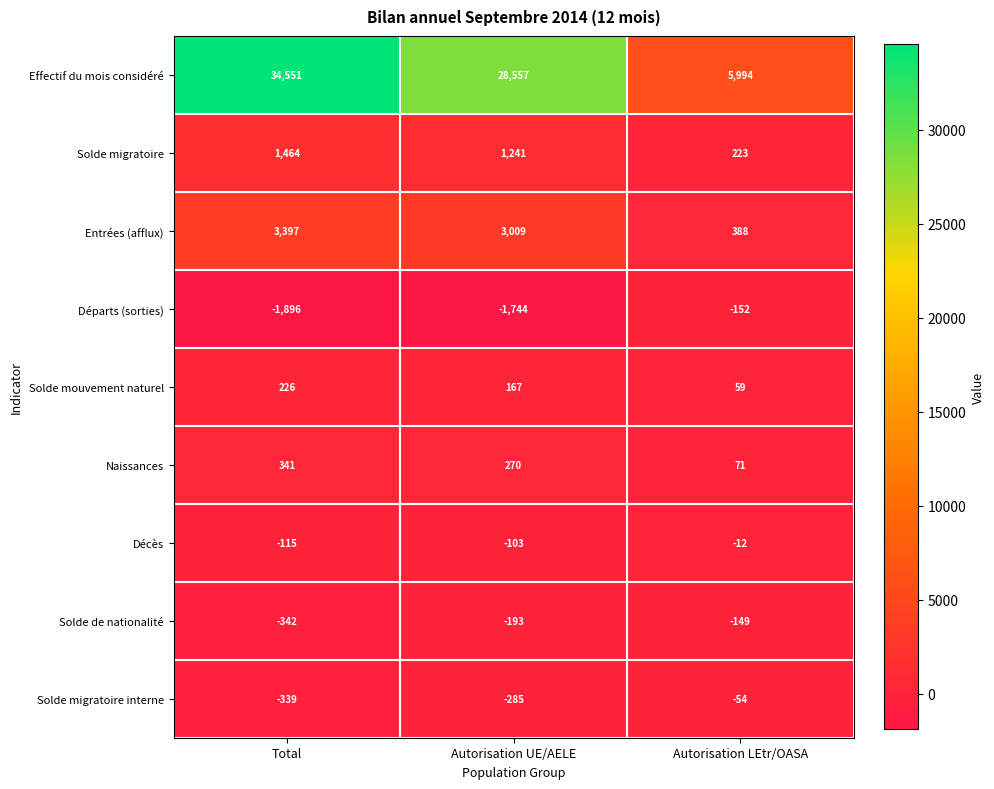

At how many categories does at least one series exceed 33249?

1